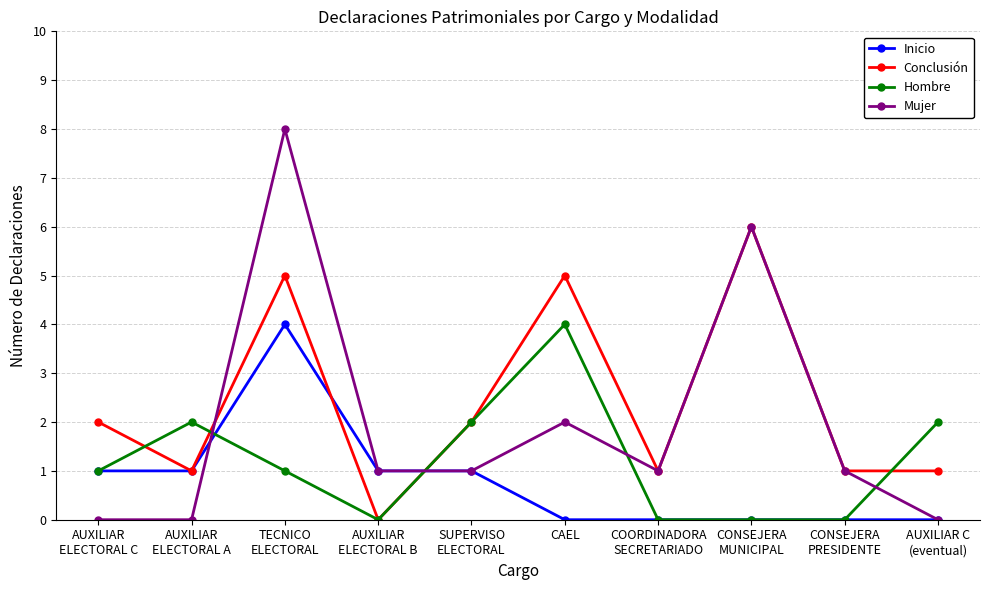

List the series in order of their overall mean, highest first.

Conclusión, Mujer, Hombre, Inicio